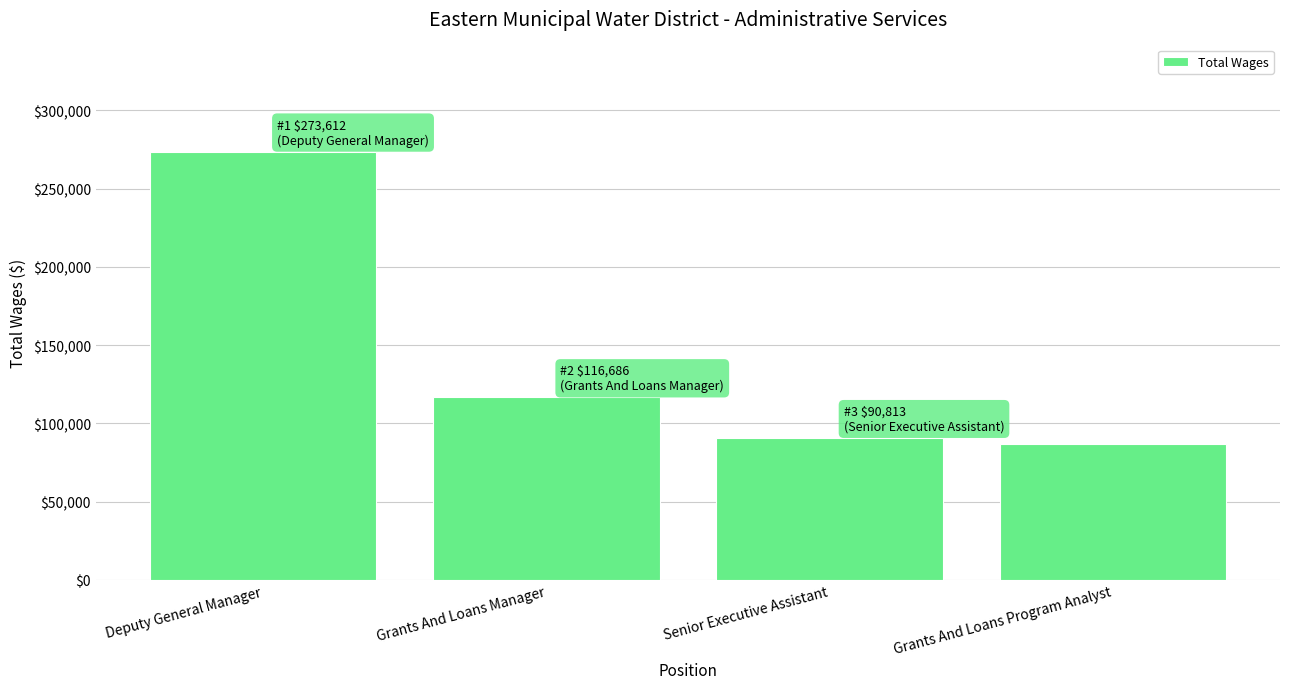

What is the greatest value displayed?

273612